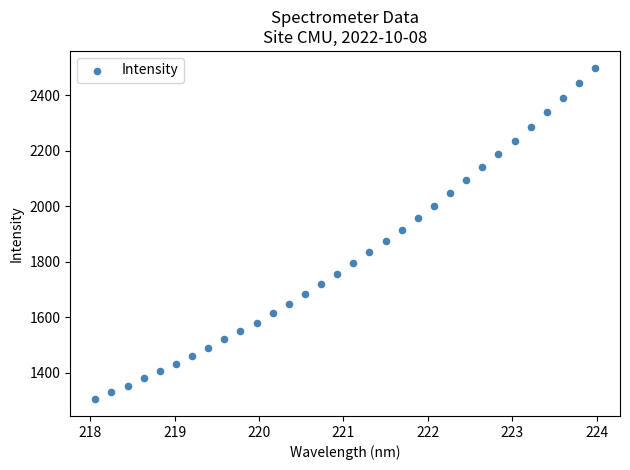

What is the range of X values (max minus min)?

5.9